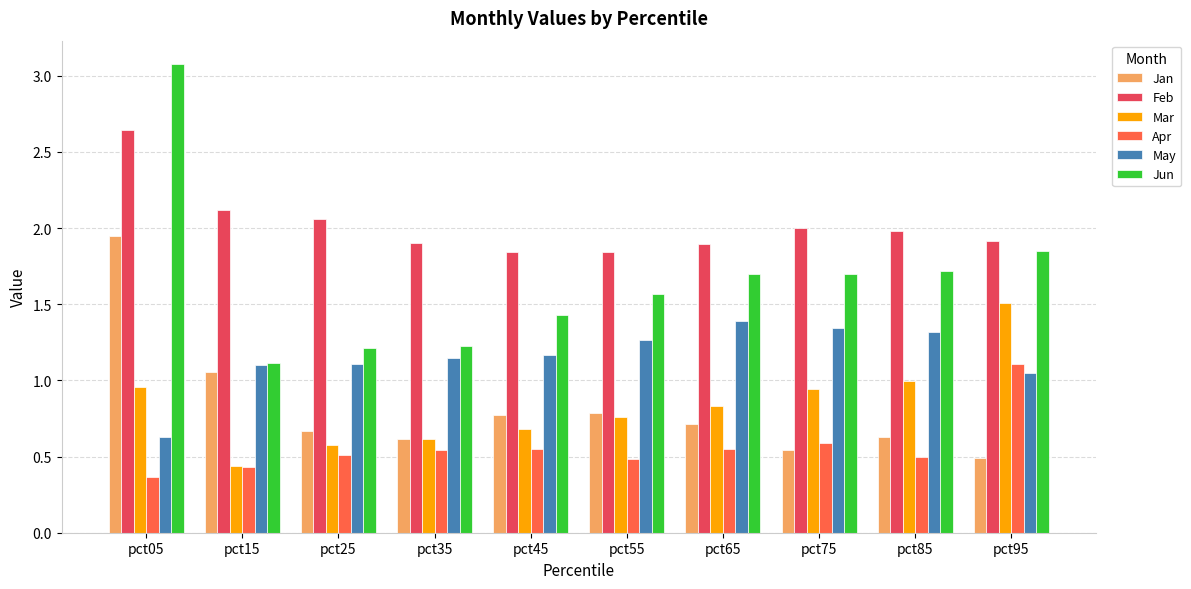

What is the total value across all series at pct35?

6.0